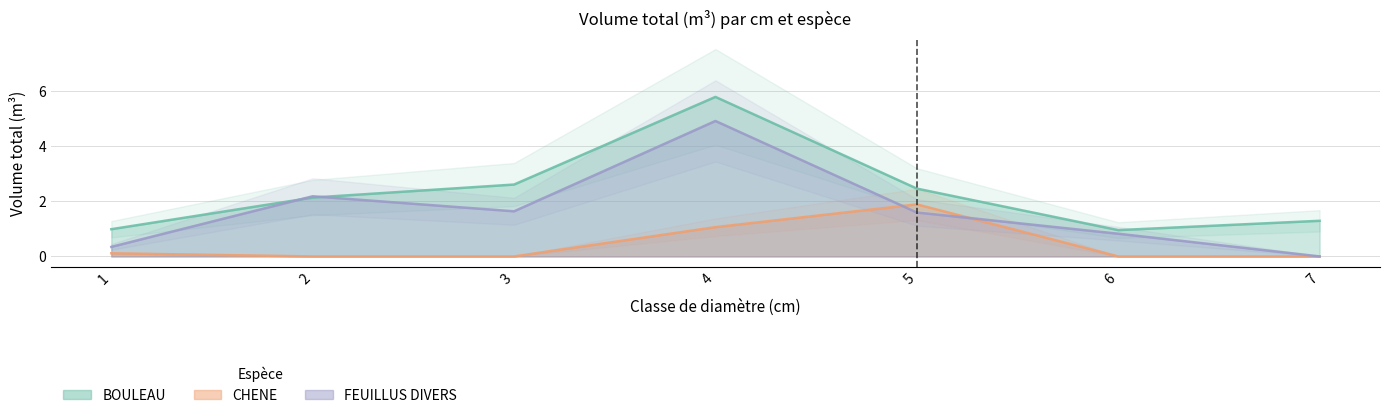

True or false: CHENE and BOULEAU cross at least once.

False